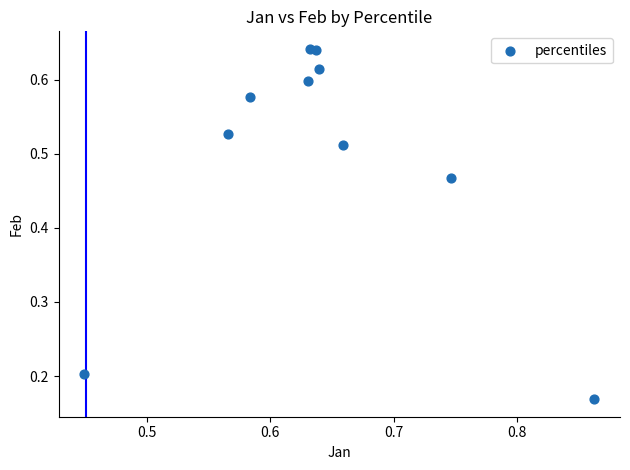

What is the range of X values (max minus min)?

0.4